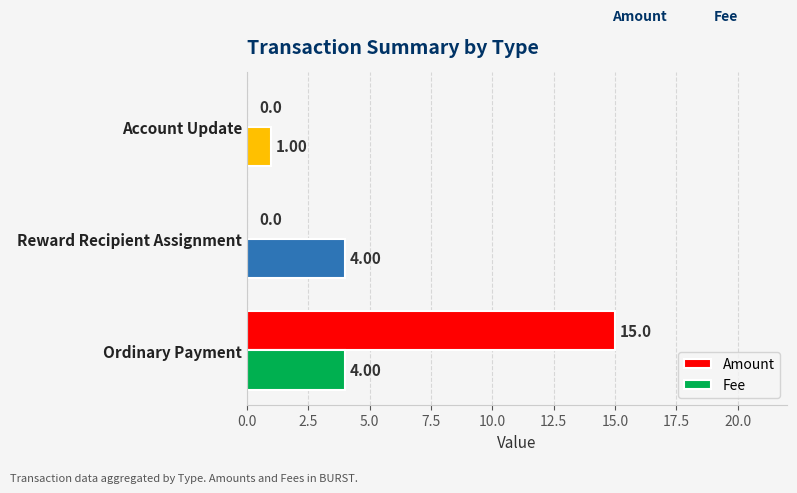

Where is Fee nearest to the value 2?

Account Update